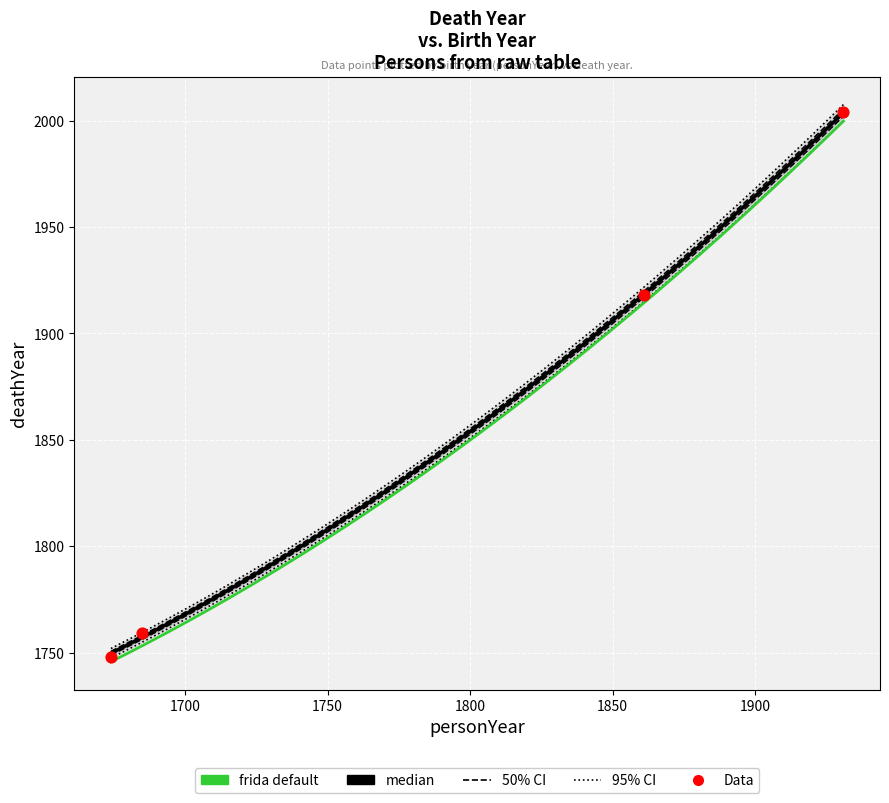

What is the change in value from 1674 to 1861?

+170